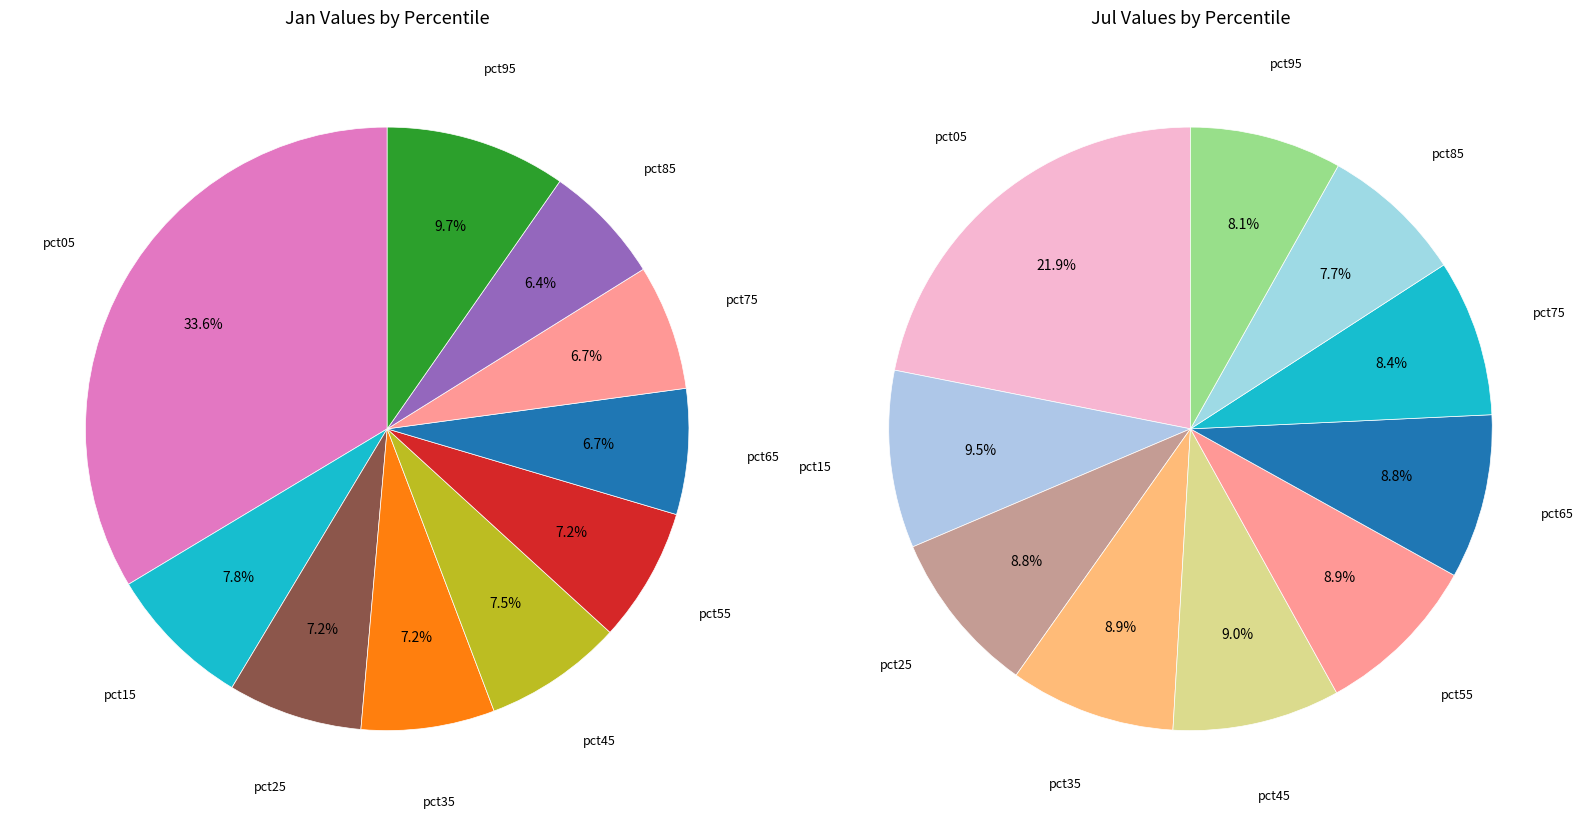

To the nearest percent, what is the combined percentage of 6 and 7?

17%